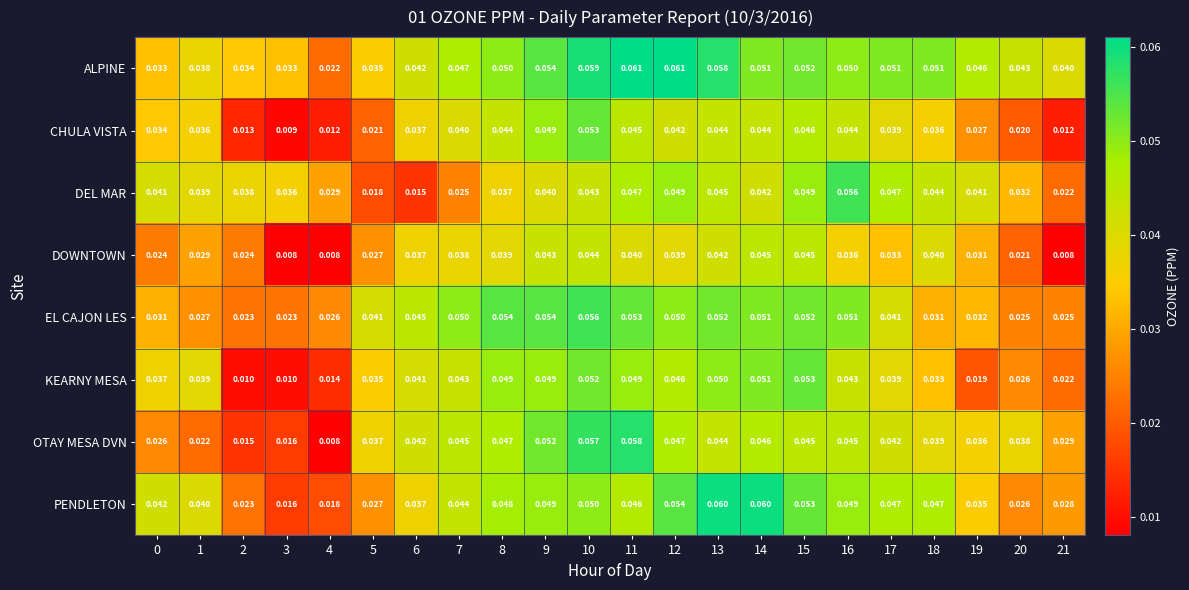

At 0, list the series in order from largest to smallest.

PENDLETON, DEL MAR, KEARNY MESA, CHULA VISTA, ALPINE, EL CAJON LES, OTAY MESA DVN, DOWNTOWN